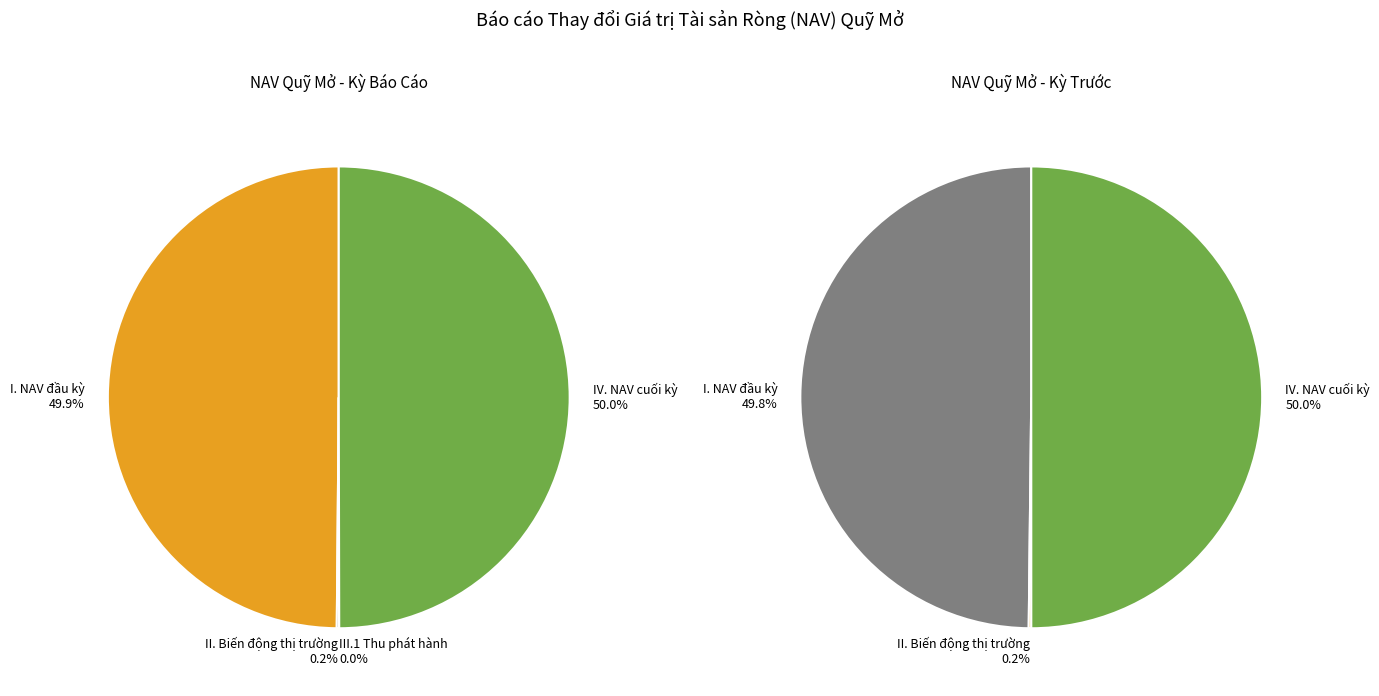

What percentage is the I. Giá trị tài sản ròng (đầu kỳ) slice, to the nearest percent?

50%